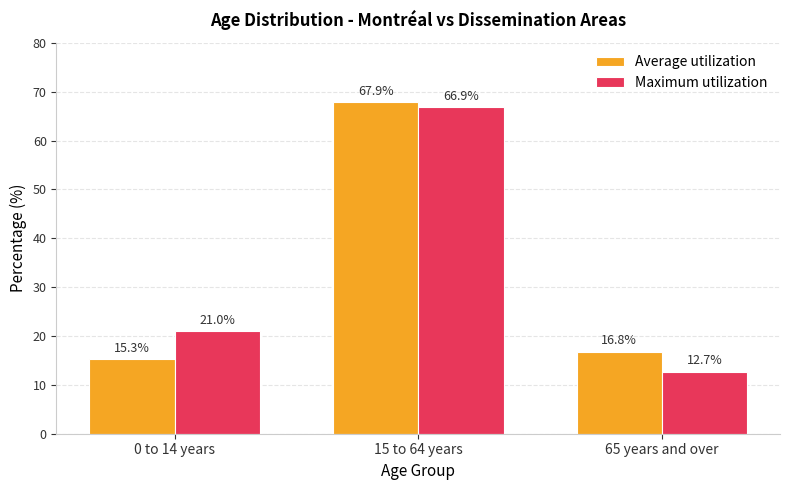

Which series has the largest total across all categories?

Maximum utilization